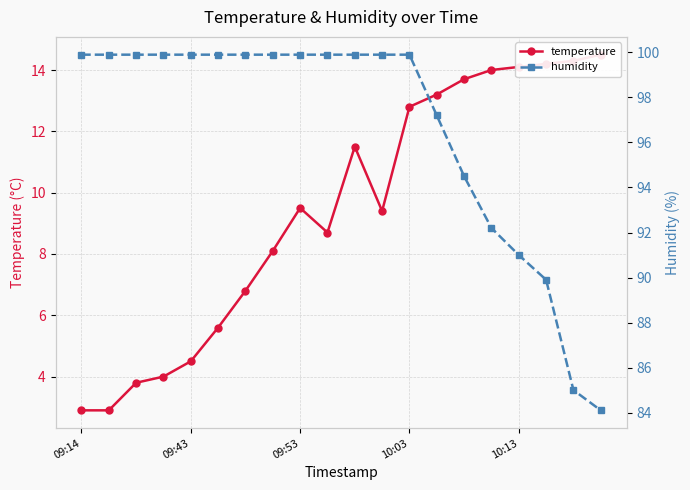

How many data points in temperature are above 9?

11